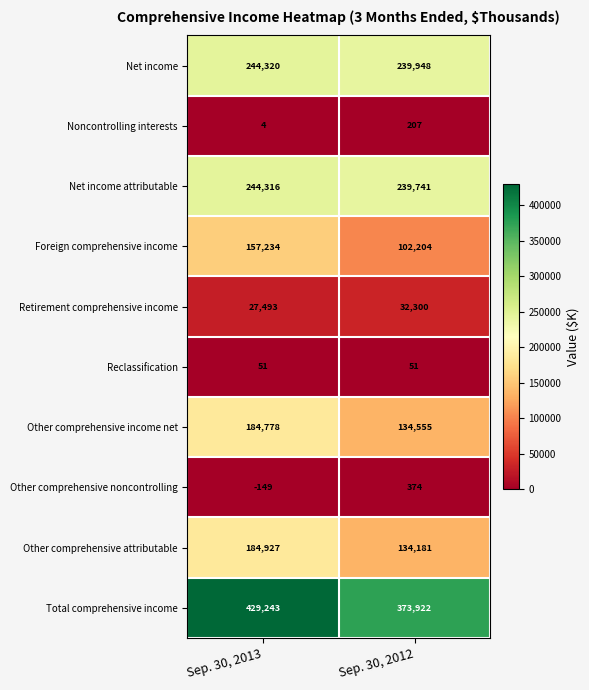

What is the difference between the maximum and minimum values in the Net income attributable series?

4575